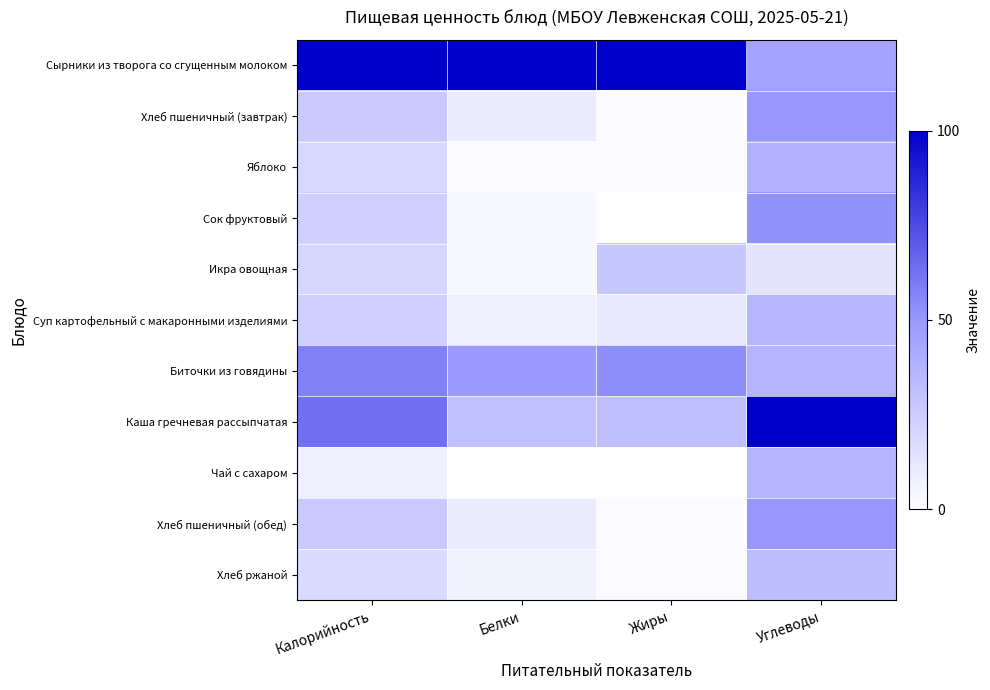

Which category has the highest value across all series?

Калорийность